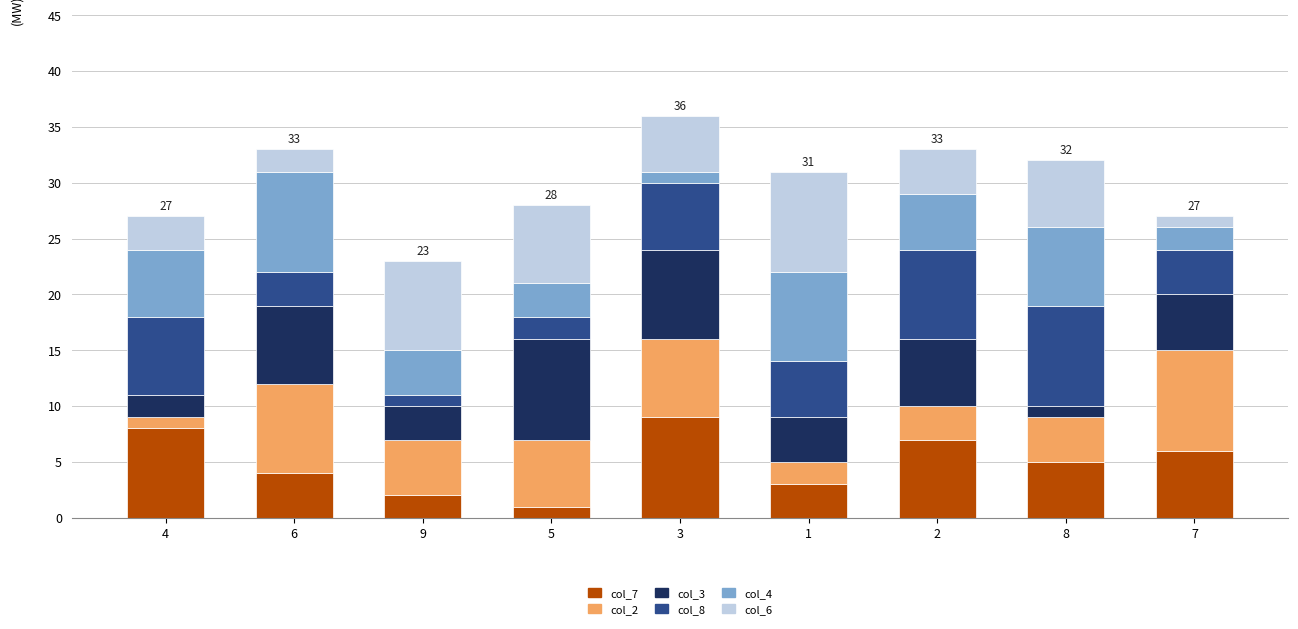

Are the bars horizontal?

No